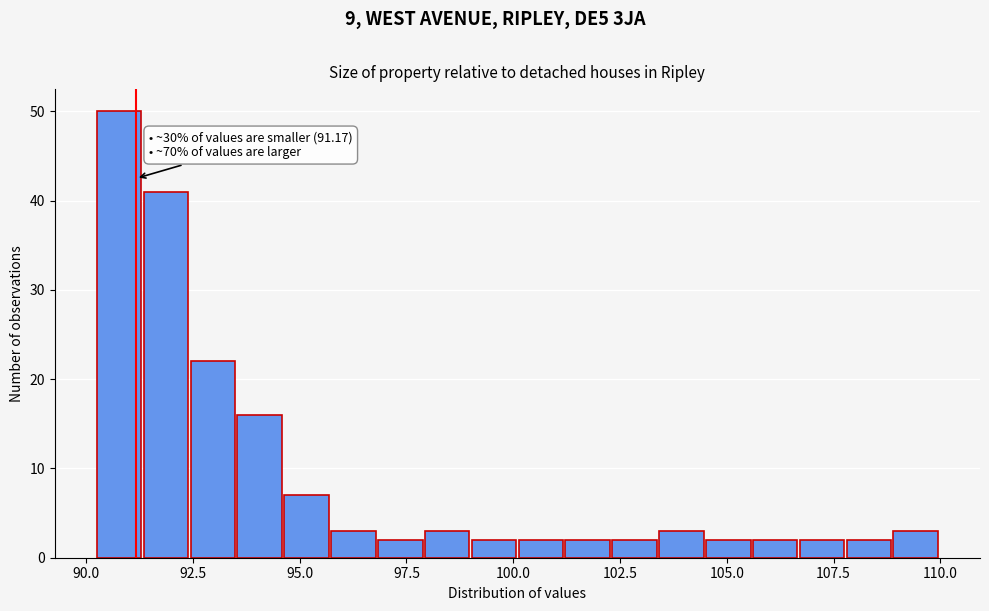

Around what value on the x-axis is the tallest bar? Give the approximate position of its centre, as read against the axis.

91.0